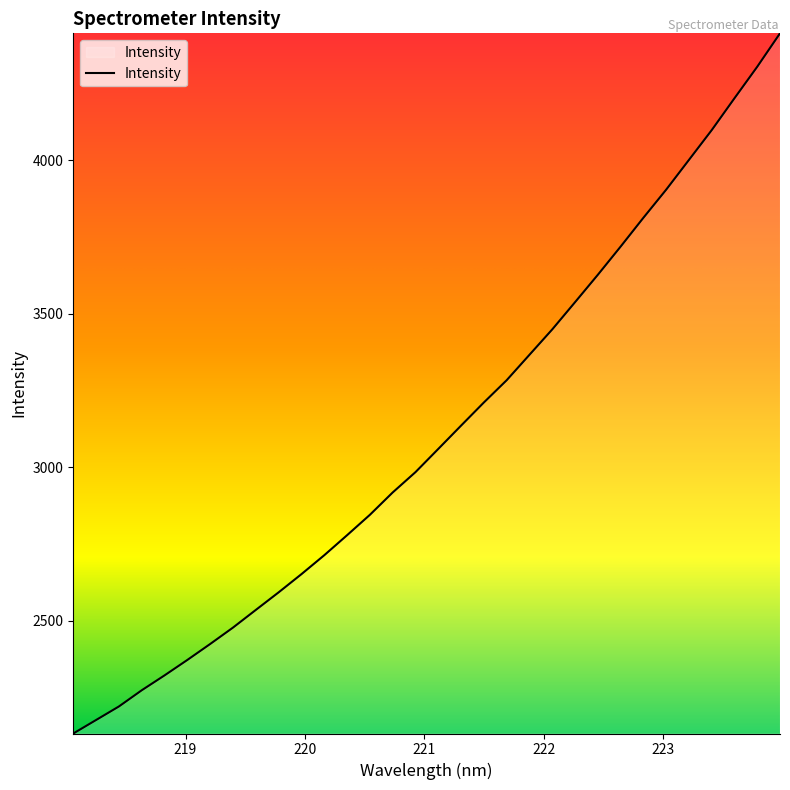

What is the difference between the maximum and minimum values?

2280.7